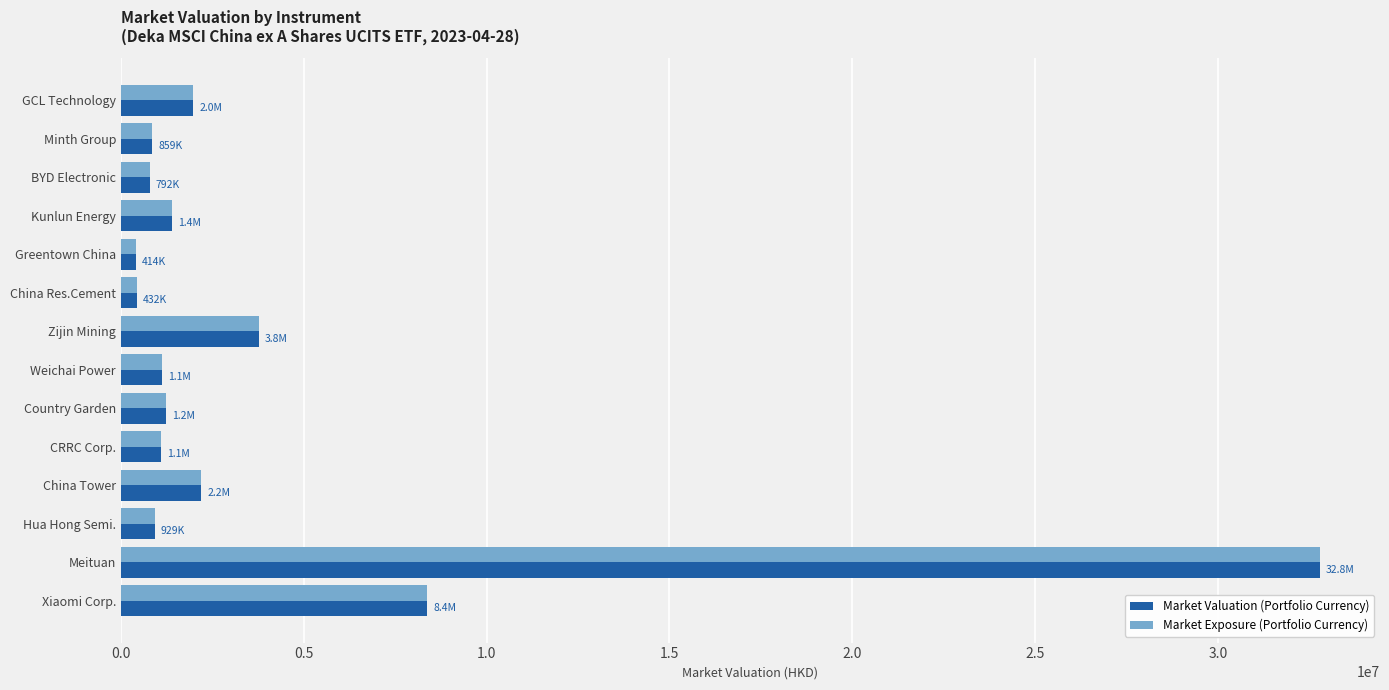

What is the difference between the maximum and minimum values in the Market Exposure (Portfolio Currency) series?

32376220